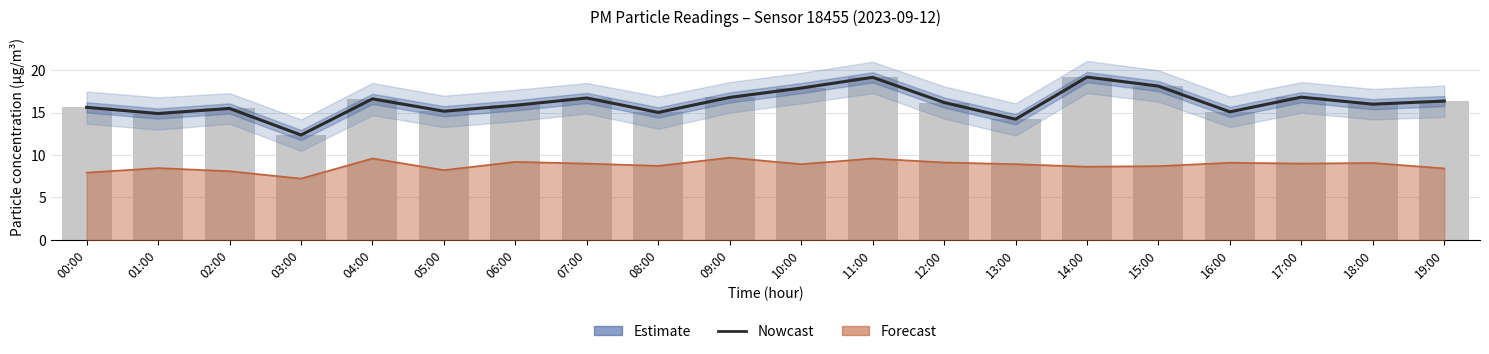

What is the sum of the Estimate values at 15:00 and 19:00?

34.5